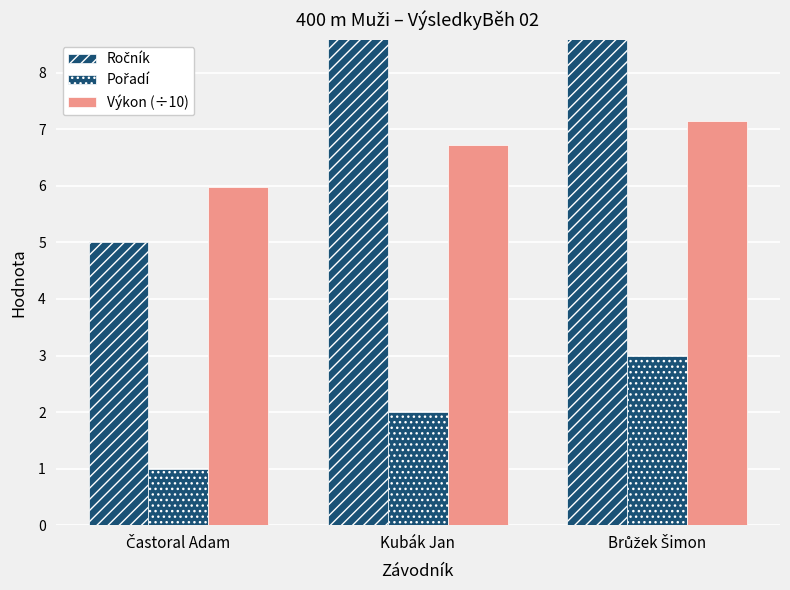

Which category has the highest value across all series?

Brůžek Šimon